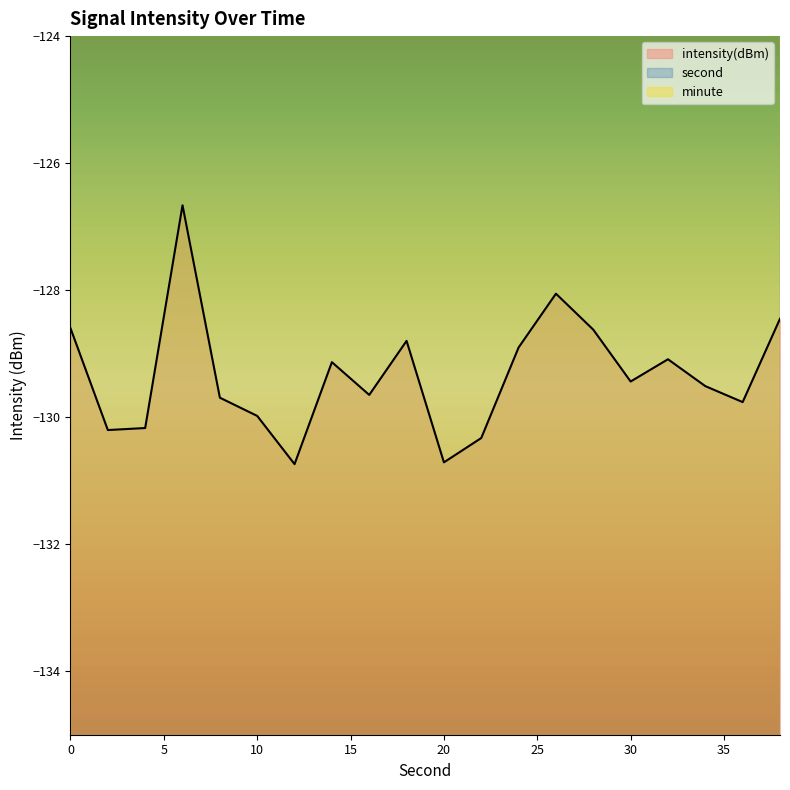

Reading left to right, extract all data points from this chart.

intensity(dBm): 0=-128.6	2=-130.2	4=-130.2	6=-126.7	8=-129.7	10=-130.0	12=-130.7	14=-129.1	16=-129.6	18=-128.8	20=-130.7	22=-130.3	24=-128.9	26=-128.1	28=-128.6	30=-129.4	32=-129.1	34=-129.5	36=-129.8	38=-128.5
second: 0=0.0	2=2.0	4=4.0	6=6.0	8=8.0	10=10.0	12=12.0	14=14.0	16=16.0	18=18.0	20=20.0	22=22.0	24=24.0	26=26.0	28=28.0	30=30.0	32=32.0	34=34.0	36=36.0	38=38.0